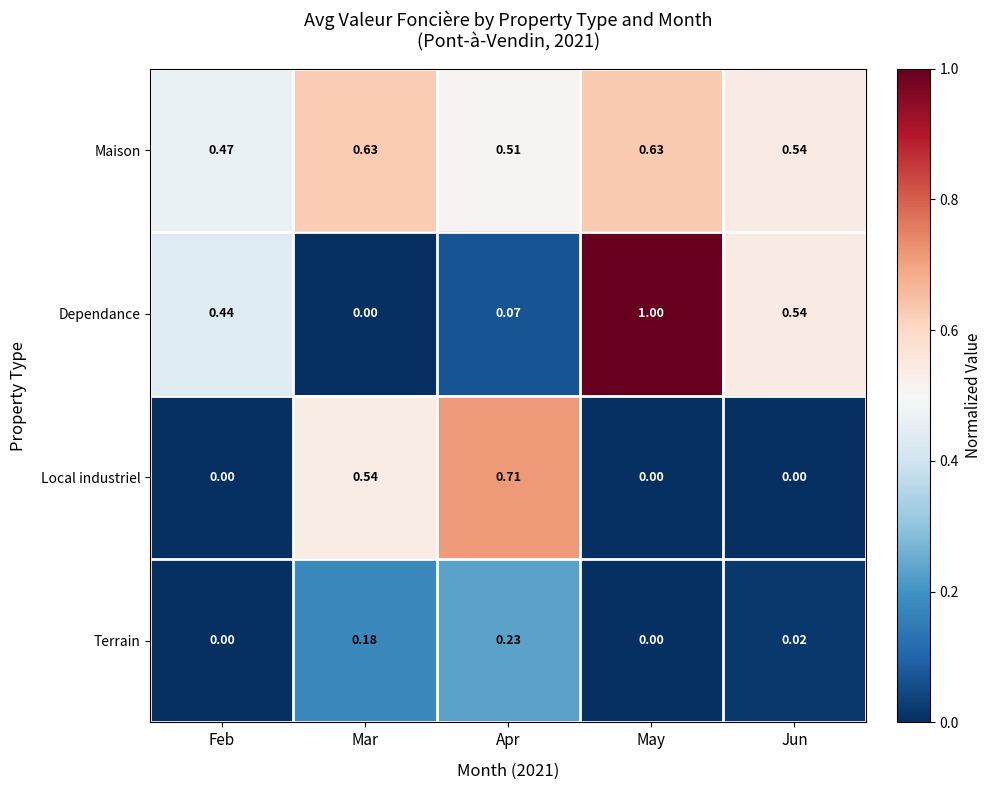

At which category does the chart reach its peak across all series?

May